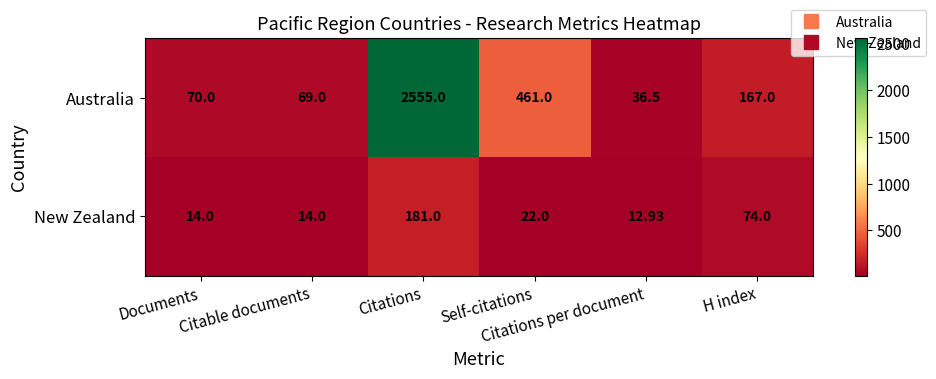

Count the number of data series in this chart.

2